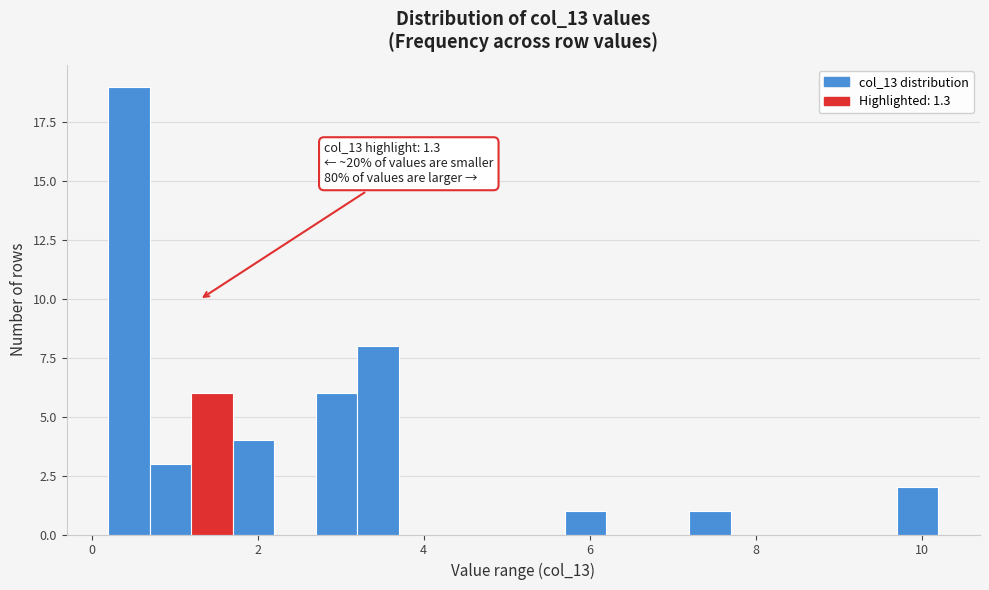

Read against the x-axis, roughly where is the centre of the tallest bar?

0.4